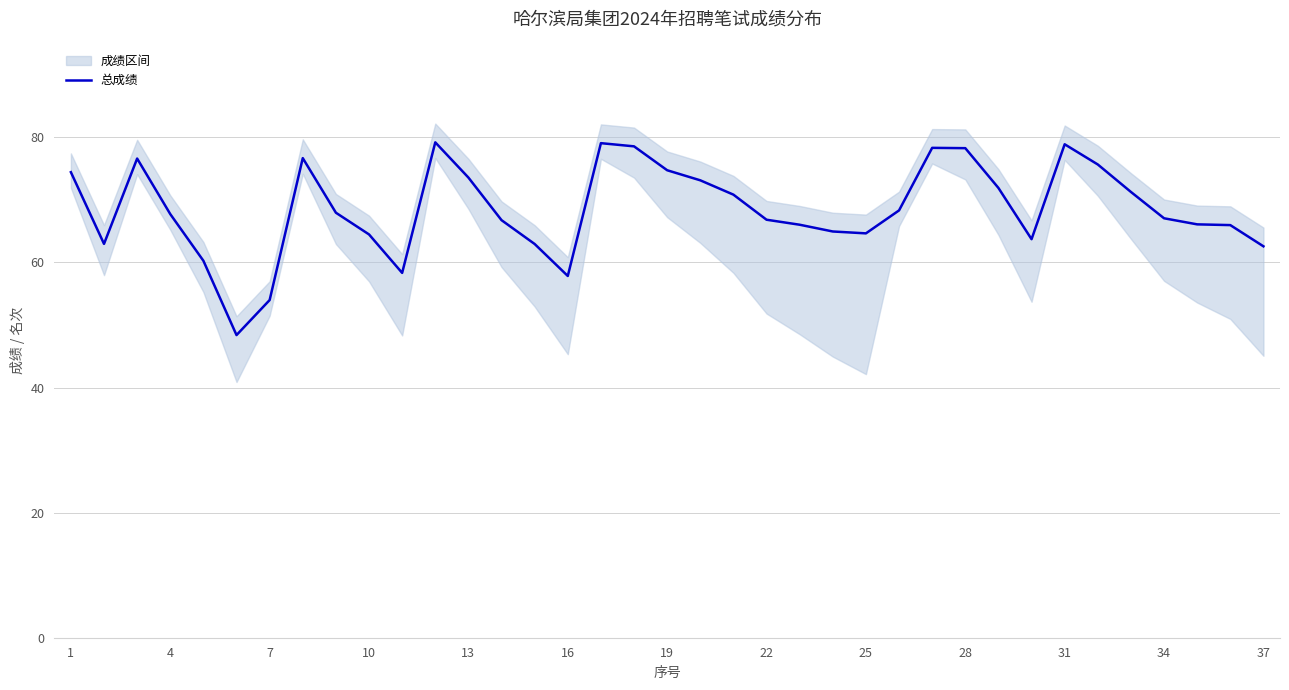

True or false: the data shows 15.8 at 20.

False